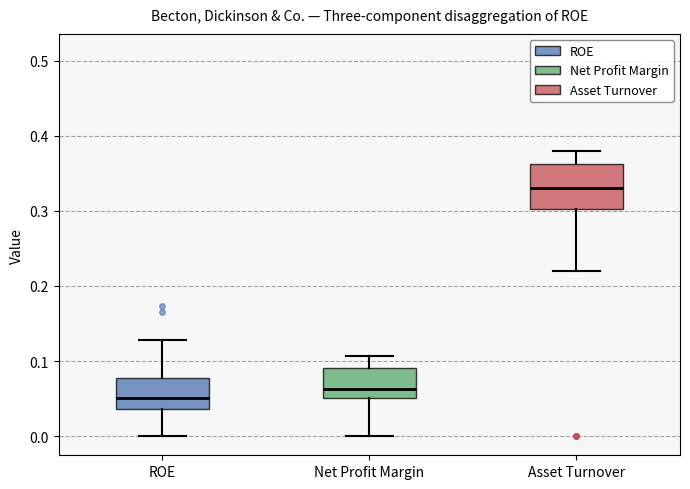

Which box is the tallest, from its lower edge to its upper edge?

Asset Turnover